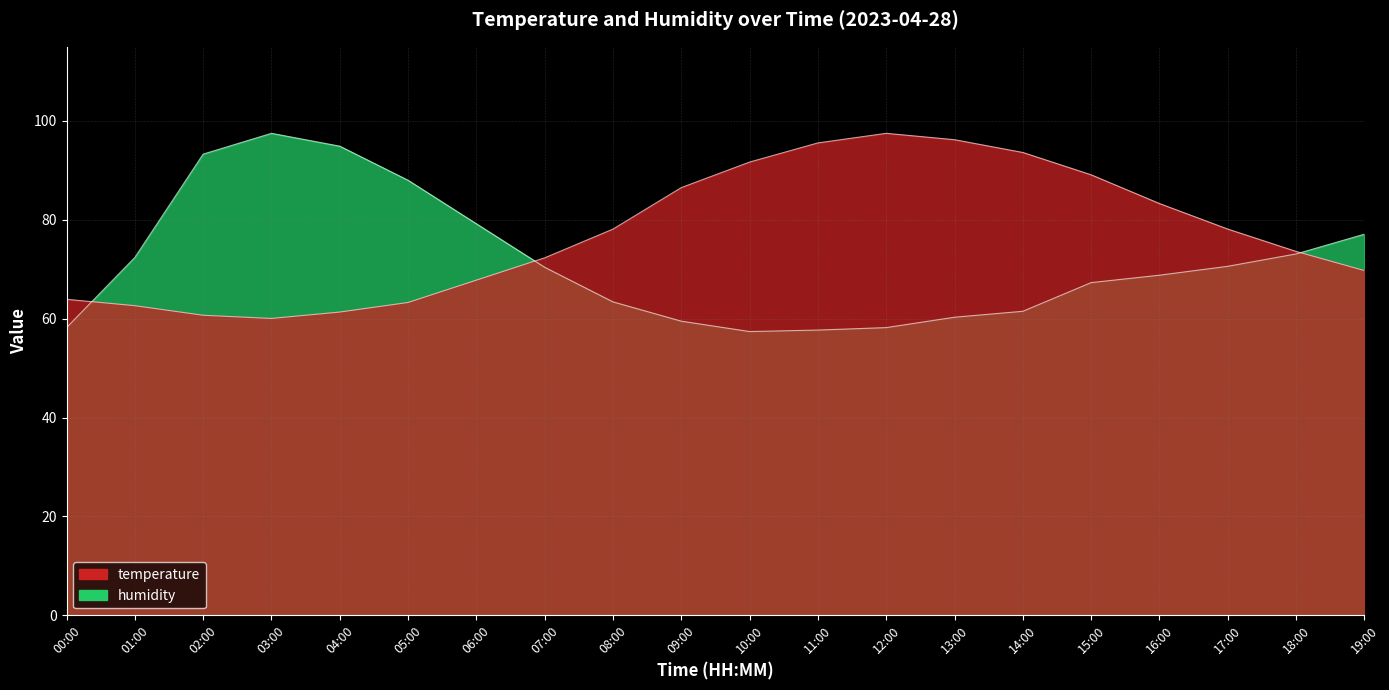

Which series has the largest range (max minus min)?

humidity